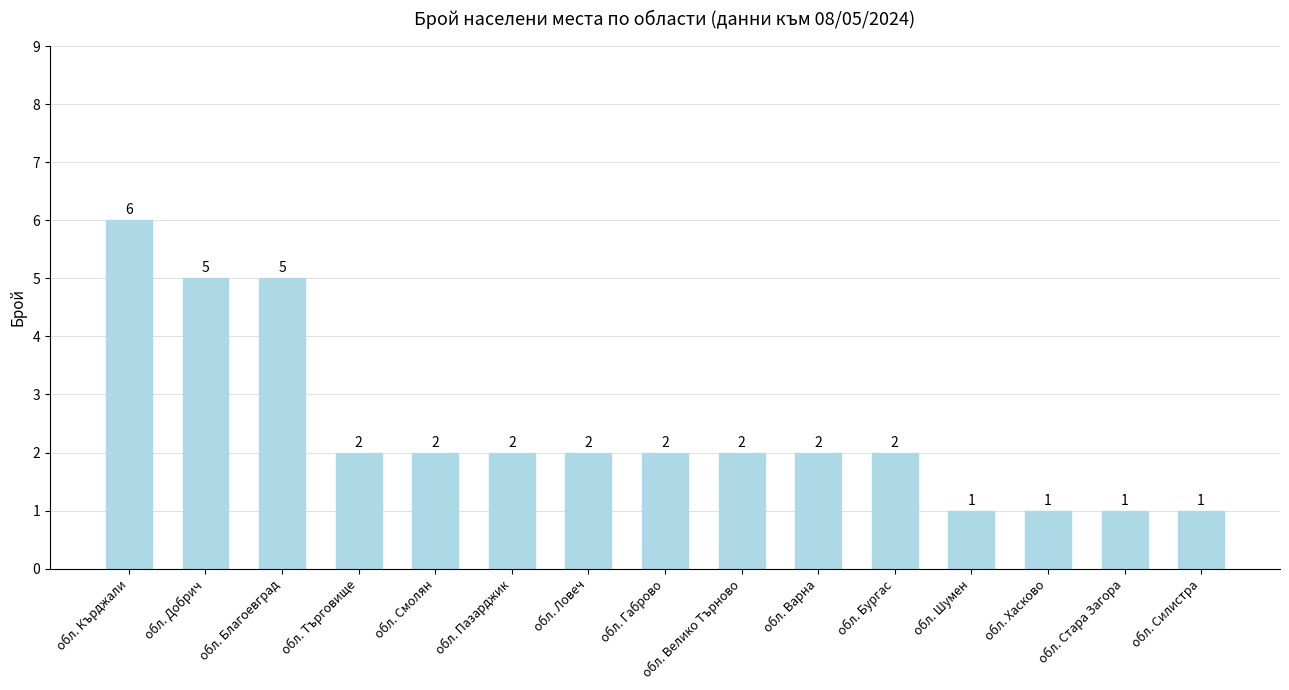

Where does the data first go above 2?

обл. Кърджали